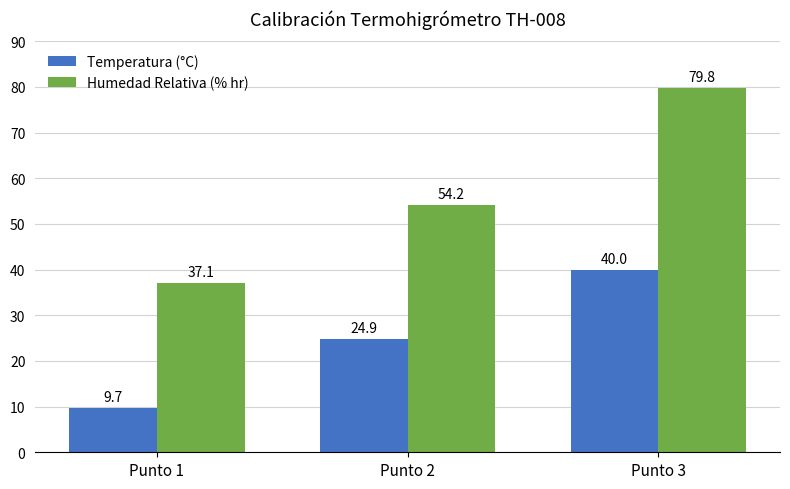

Are the bars horizontal?

No